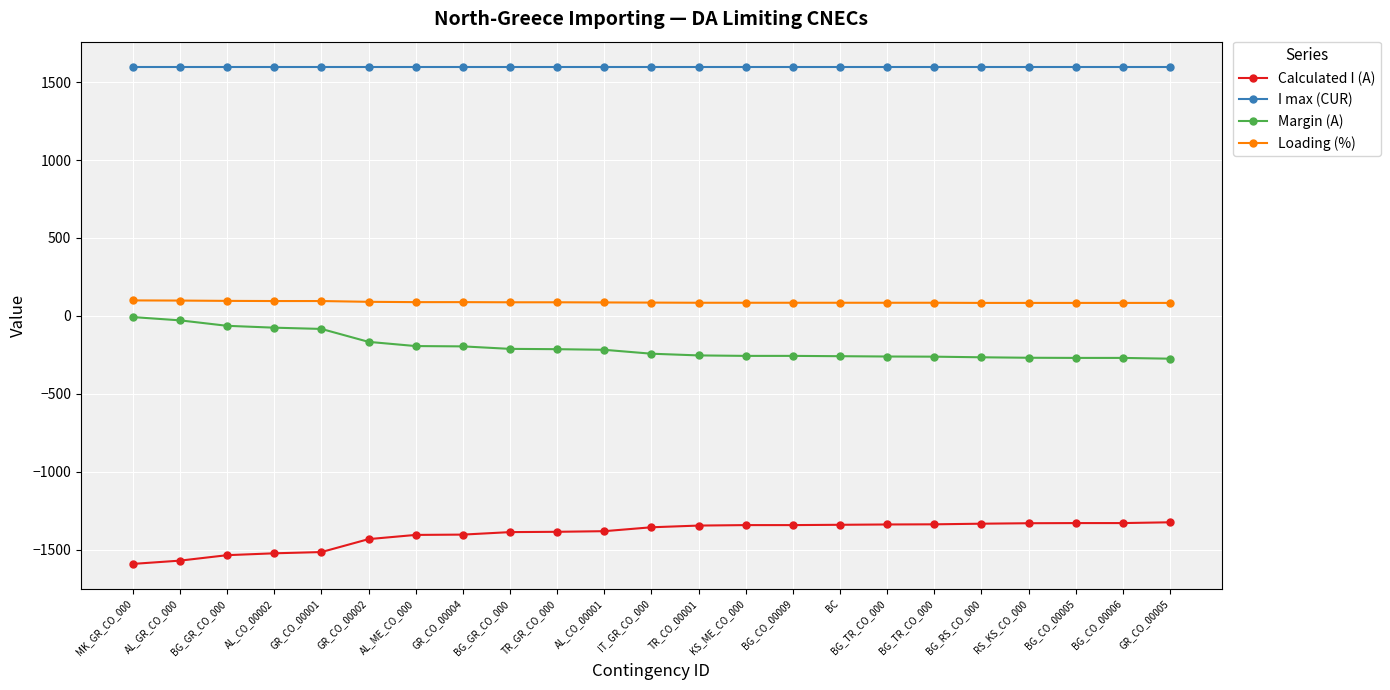

Reading right to left, list all the values displayed in this chart.

Calculated I (A): GR_CO_00005=-1325	BG_CO_00006=-1330	BG_CO_00005=-1330	RS_KS_CO_000=-1331	BG_RS_CO_000=-1334	BG_TR_CO_000=-1338	BG_TR_CO_000=-1339	BC=-1341	BG_CO_00009=-1343	KS_ME_CO_000=-1343	TR_CO_00001=-1346	IT_GR_CO_000=-1357	AL_CO_00001=-1382	TR_GR_CO_000=-1386	BG_GR_CO_000=-1388	GR_CO_00004=-1404	AL_ME_CO_000=-1406	GR_CO_00002=-1433	GR_CO_00001=-1516	AL_CO_00002=-1524	BG_GR_CO_000=-1536	AL_GR_CO_000=-1571	MK_GR_CO_000=-1592
I max (CUR): GR_CO_00005=1600	BG_CO_00006=1600	BG_CO_00005=1600	RS_KS_CO_000=1600	BG_RS_CO_000=1600	BG_TR_CO_000=1600	BG_TR_CO_000=1600	BC=1600	BG_CO_00009=1600	KS_ME_CO_000=1600	TR_CO_00001=1600	IT_GR_CO_000=1600	AL_CO_00001=1600	TR_GR_CO_000=1600	BG_GR_CO_000=1600	GR_CO_00004=1600	AL_ME_CO_000=1600	GR_CO_00002=1600	GR_CO_00001=1600	AL_CO_00002=1600	BG_GR_CO_000=1600	AL_GR_CO_000=1600	MK_GR_CO_000=1600
Margin (A): GR_CO_00005=-275	BG_CO_00006=-270	BG_CO_00005=-270	RS_KS_CO_000=-269	BG_RS_CO_000=-266	BG_TR_CO_000=-262	BG_TR_CO_000=-261	BC=-259	BG_CO_00009=-257	KS_ME_CO_000=-257	TR_CO_00001=-254	IT_GR_CO_000=-243	AL_CO_00001=-218	TR_GR_CO_000=-214	BG_GR_CO_000=-212	GR_CO_00004=-196	AL_ME_CO_000=-194	GR_CO_00002=-167	GR_CO_00001=-84	AL_CO_00002=-76	BG_GR_CO_000=-64	AL_GR_CO_000=-29	MK_GR_CO_000=-8
Loading (%): GR_CO_00005=83	BG_CO_00006=83	BG_CO_00005=83	RS_KS_CO_000=83	BG_RS_CO_000=83	BG_TR_CO_000=84	BG_TR_CO_000=84	BC=84	BG_CO_00009=84	KS_ME_CO_000=84	TR_CO_00001=84	IT_GR_CO_000=85	AL_CO_00001=86	TR_GR_CO_000=87	BG_GR_CO_000=87	GR_CO_00004=88	AL_ME_CO_000=88	GR_CO_00002=90	GR_CO_00001=95	AL_CO_00002=95	BG_GR_CO_000=96	AL_GR_CO_000=98	MK_GR_CO_000=99